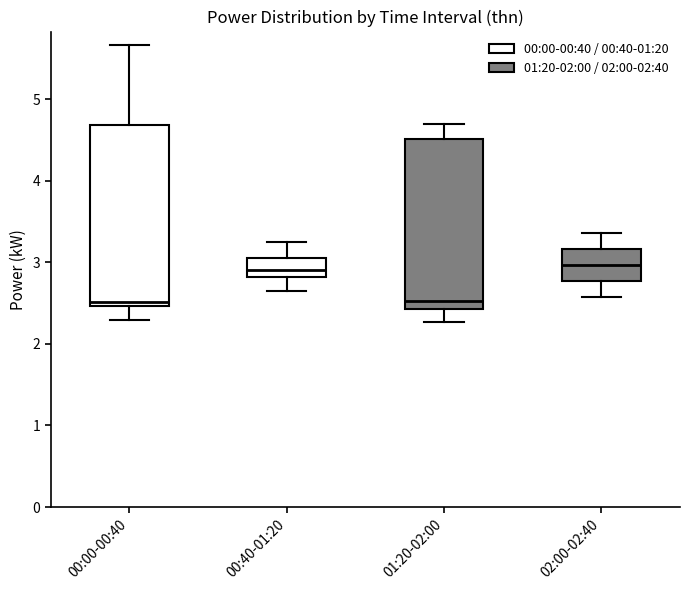

Which box is the tallest, from its lower edge to its upper edge?

00:00-00:40